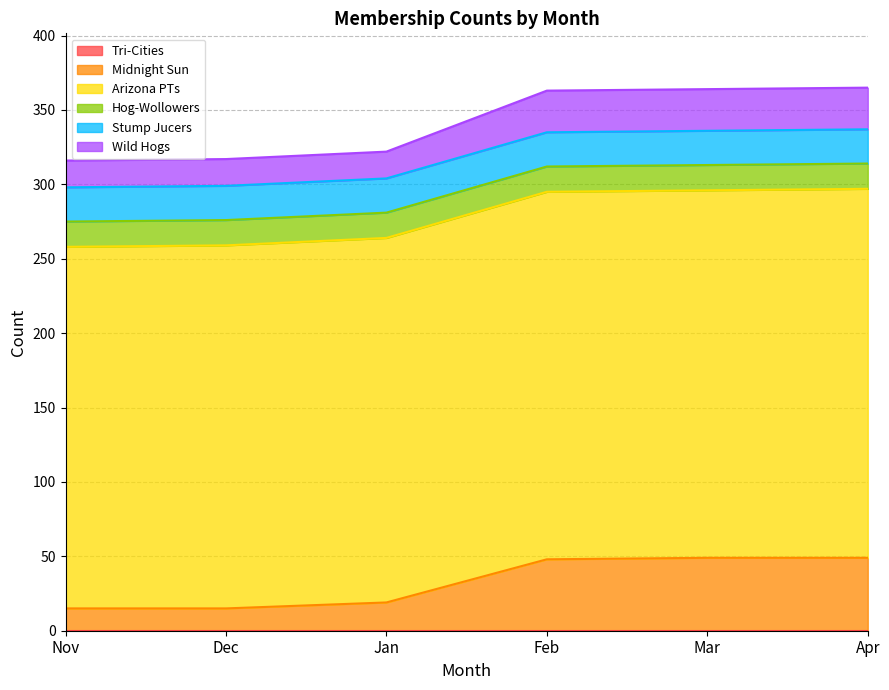

What is the difference between the highest and lowest values at Jan?

245